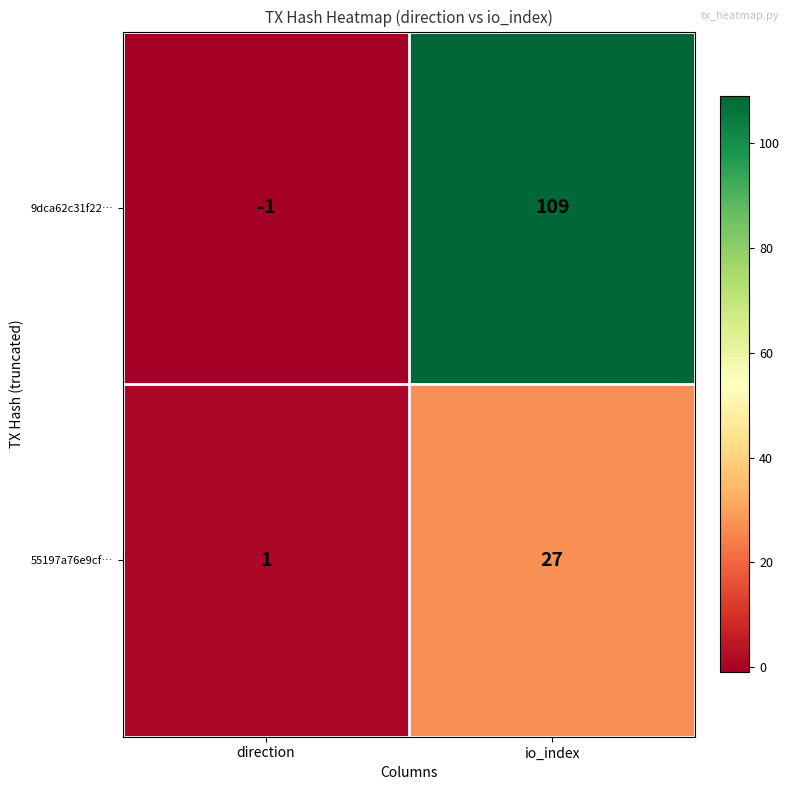

Is it true that 55197a76e9cf… equals 2 at direction?

False